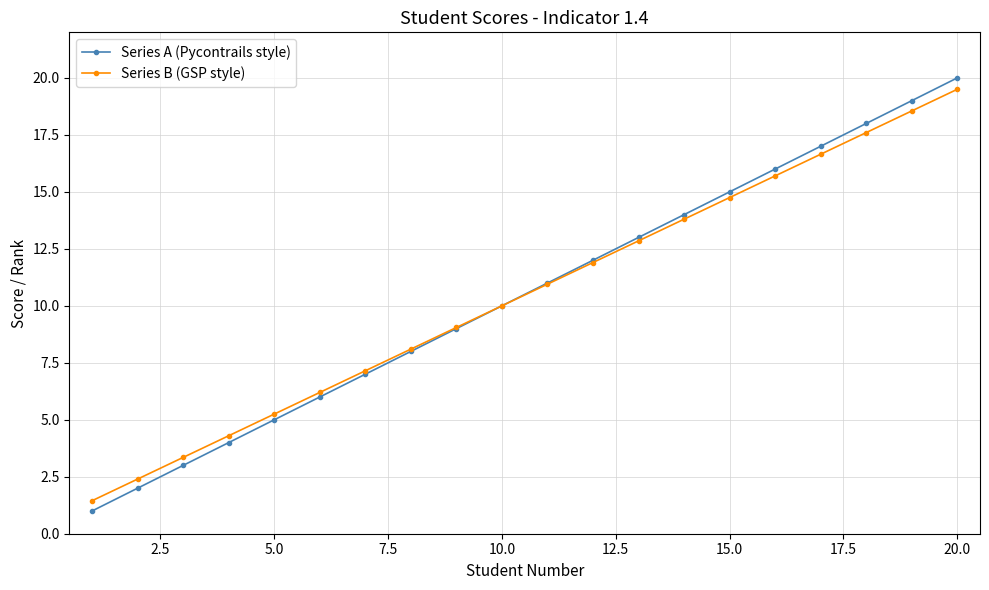

Which series has the largest range (max minus min)?

Series A (Pycontrails style)